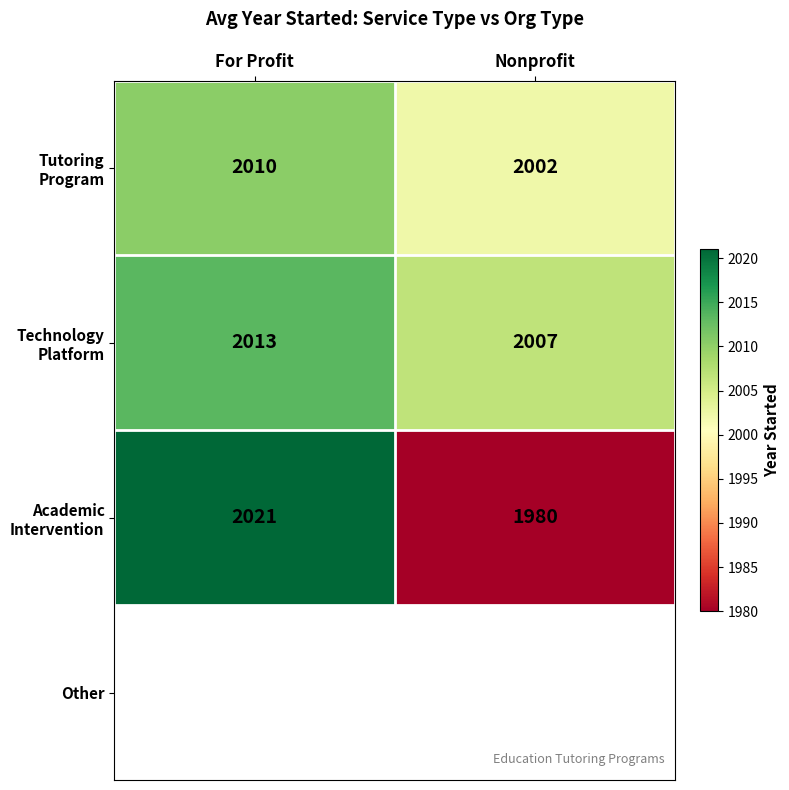

At which category does the chart reach its minimum across all series?

Nonprofit